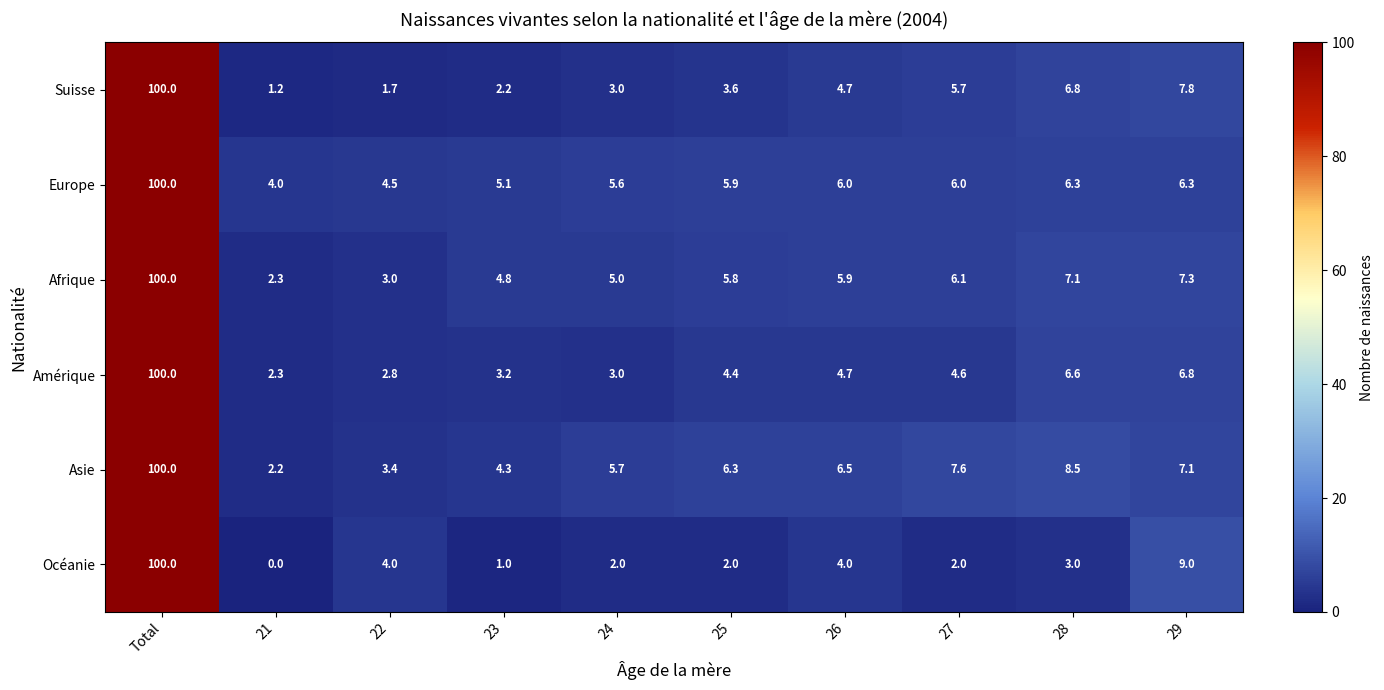

Where is Afrique nearest to the value 51?

29